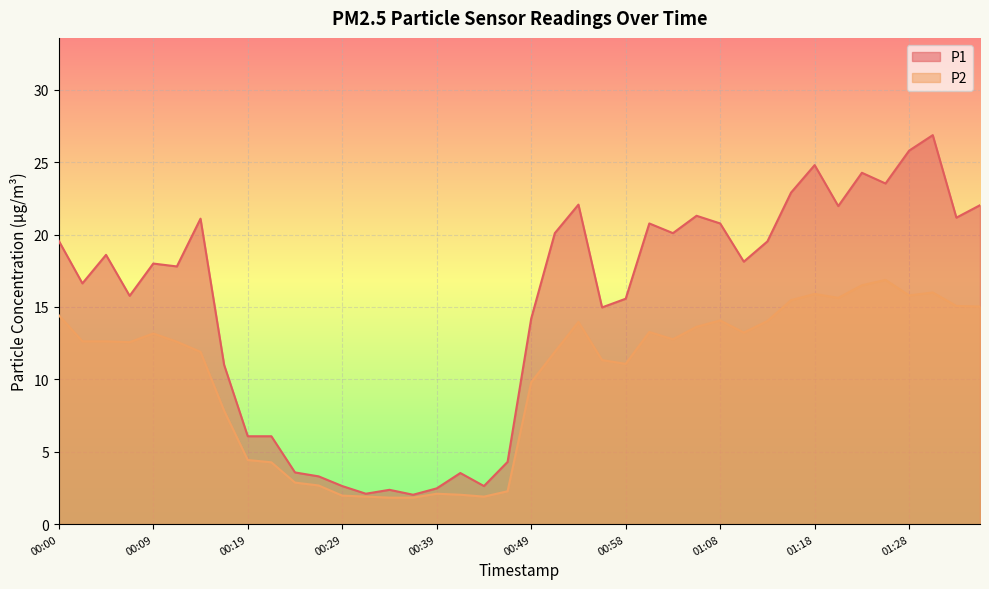

What is the value of the P2 point at the 38th from the left?

16.0